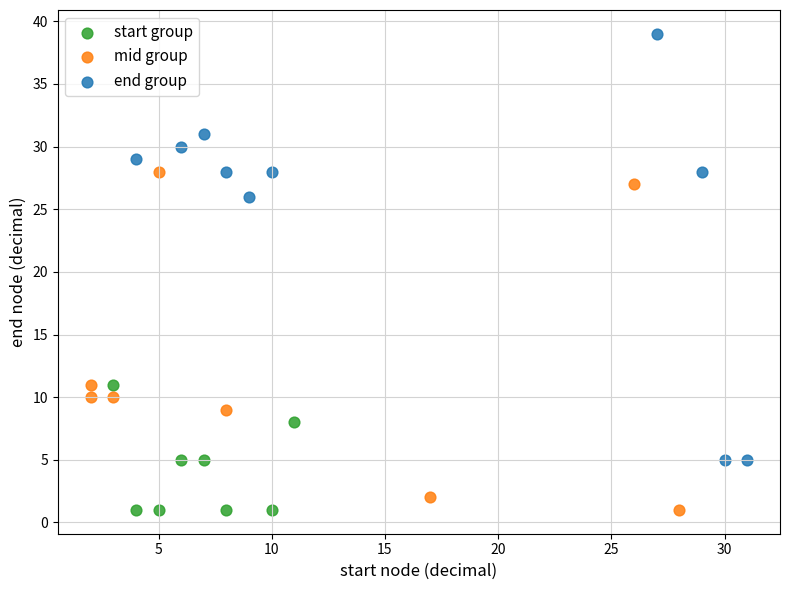

Which series contains the highest Y value?

end group